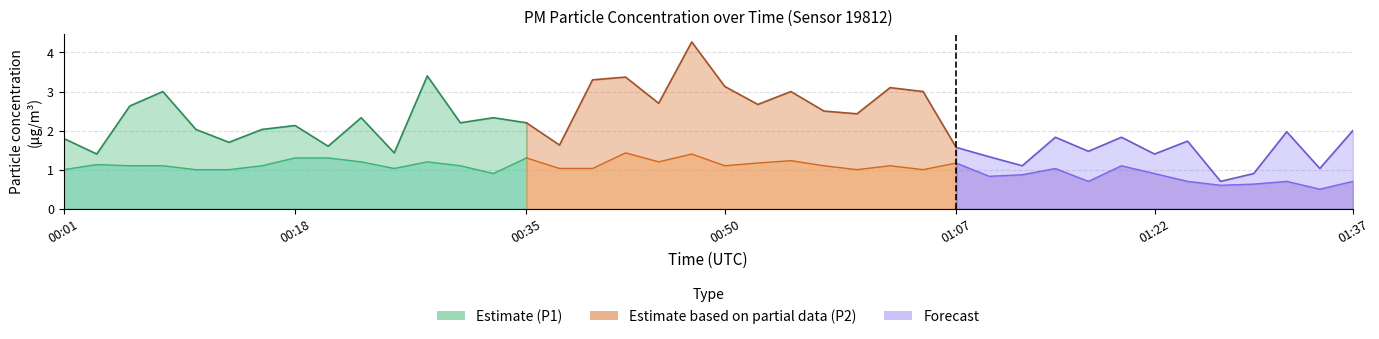

Is the value of P2 at 00:50 greater than the value of P1 at 00:45?

No